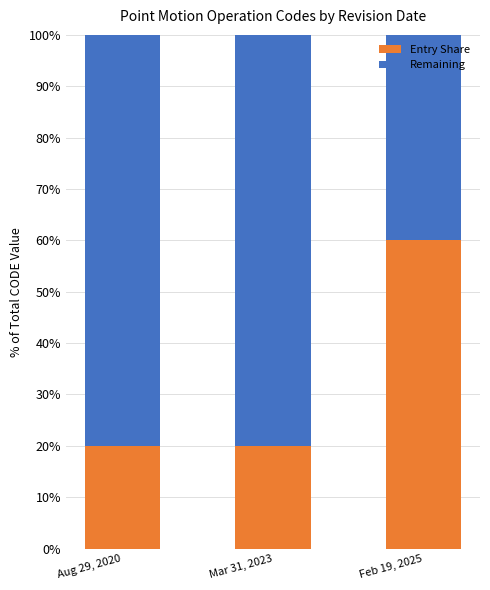

The Entry Share series shows 35 at Feb 19, 2025. True or false?

False